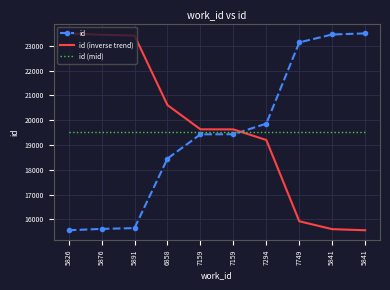

What are all the series names shown in the legend?

id, id (inverse trend), id (mid)